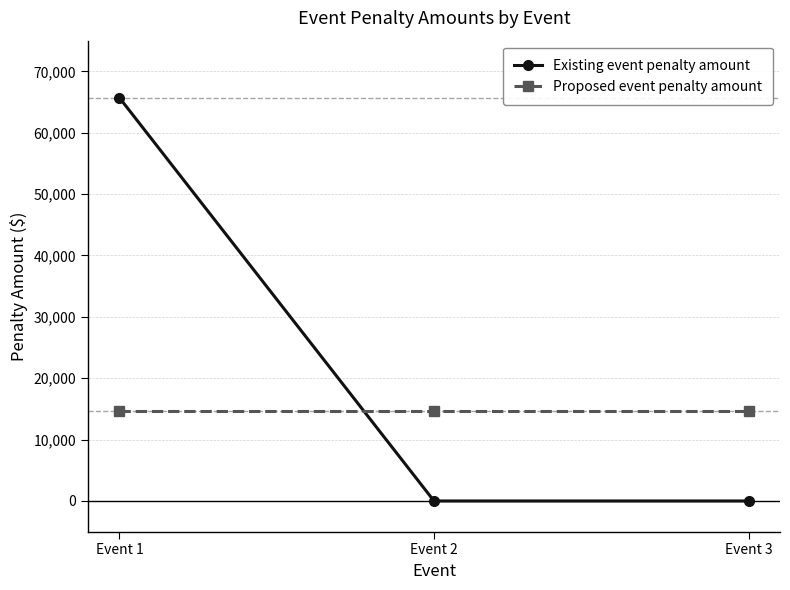

Rank the series by their average value, from highest to lowest.

Existing event penalty amount, Proposed event penalty amount